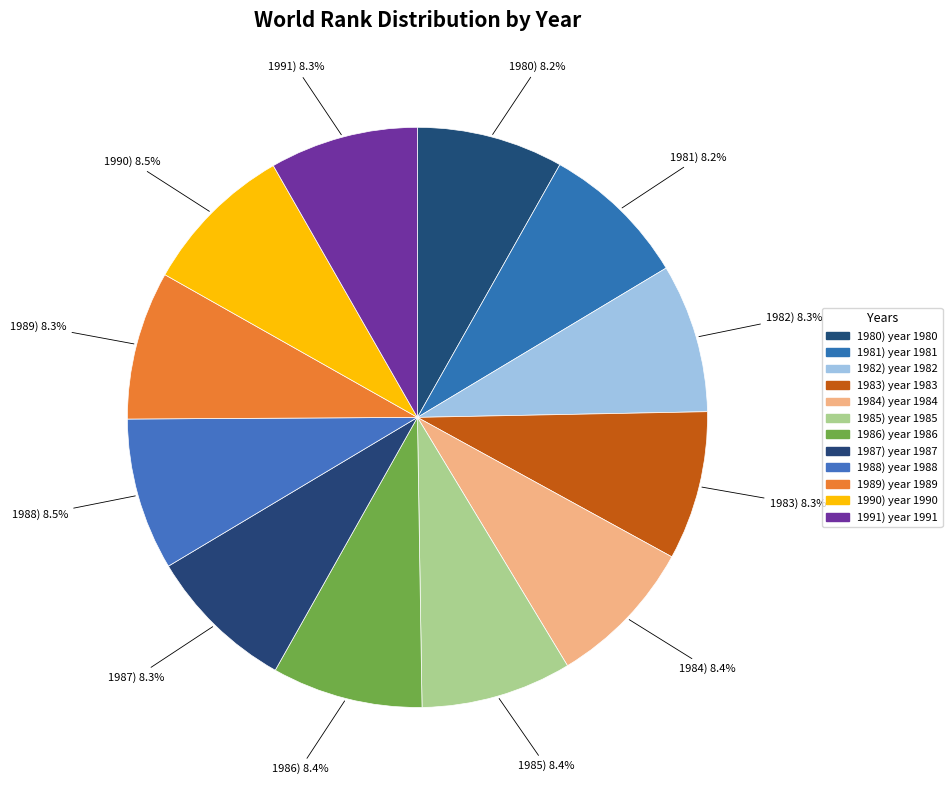

Count the number of slices in the pie.

12